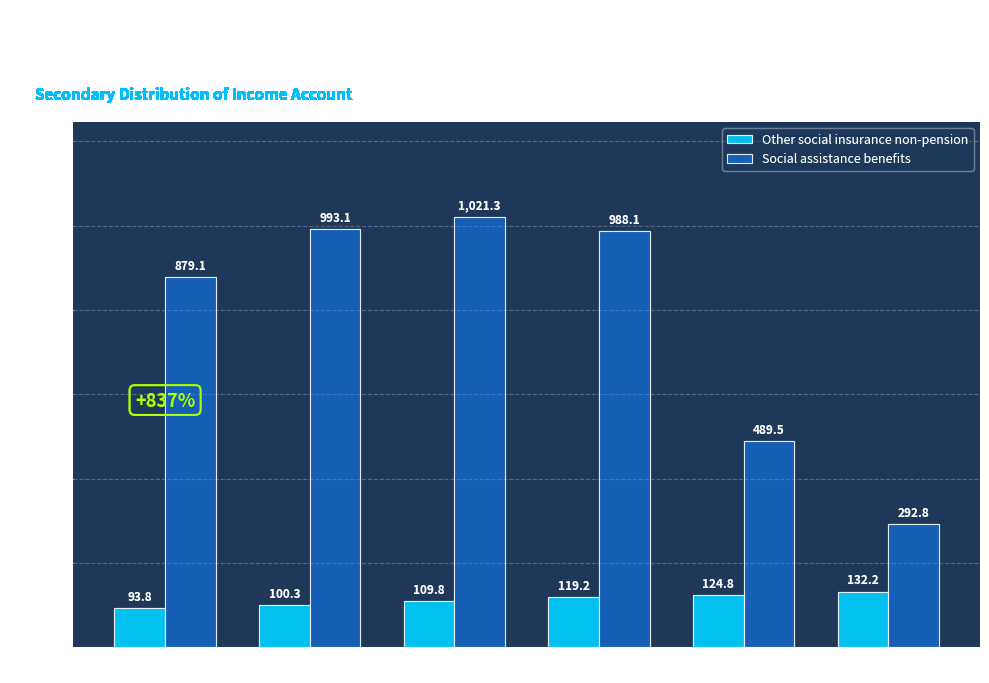

Reading right to left, transcribe all the data shown in this chart.

Other social insurance non-pension: 1999=132.2	1998=124.8	1997=119.2	1996=109.8	1995=100.3	1994=93.8
Social assistance benefits: 1999=292.8	1998=489.5	1997=988.1	1996=1021.3	1995=993.1	1994=879.1